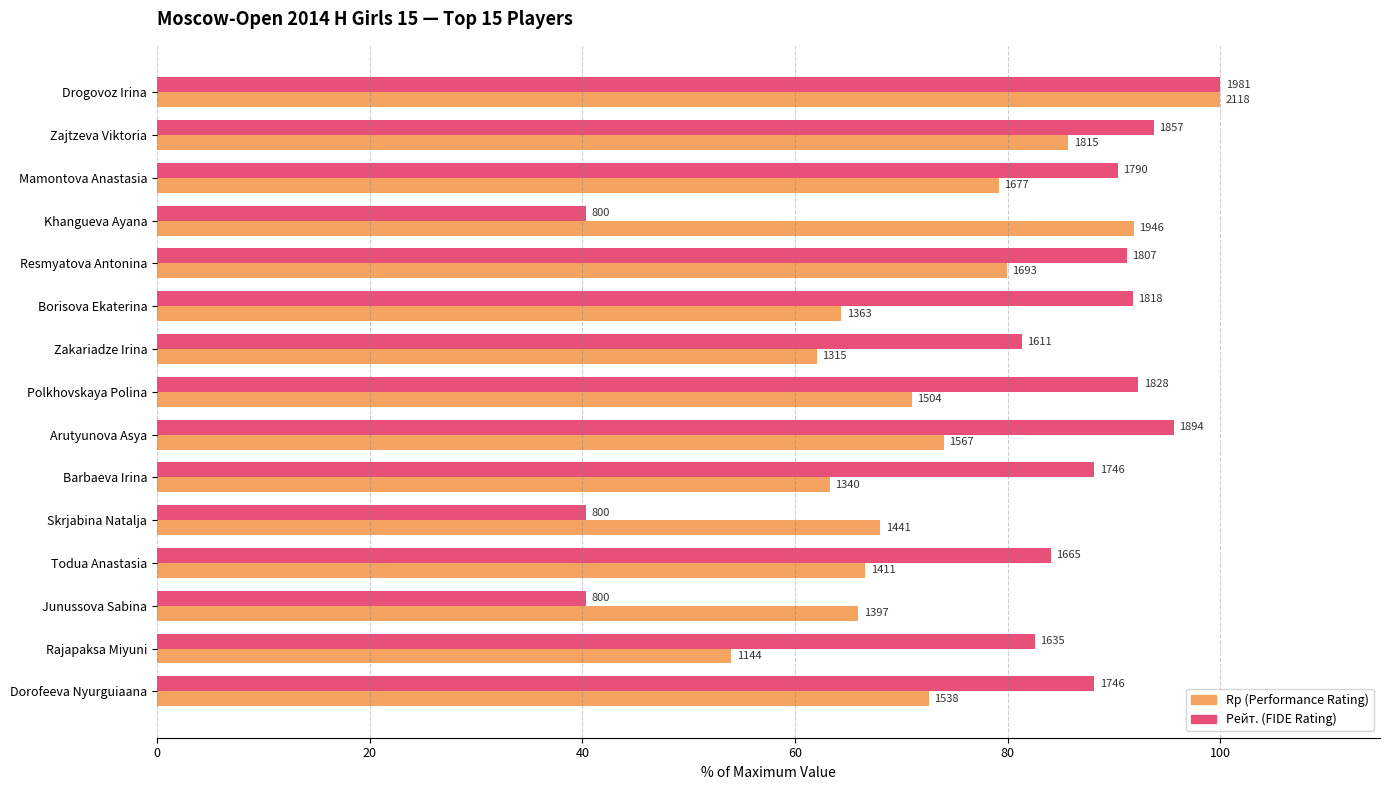

What are all the series names shown in the legend?

Rp (Performance Rating), Рейт. (FIDE Rating)